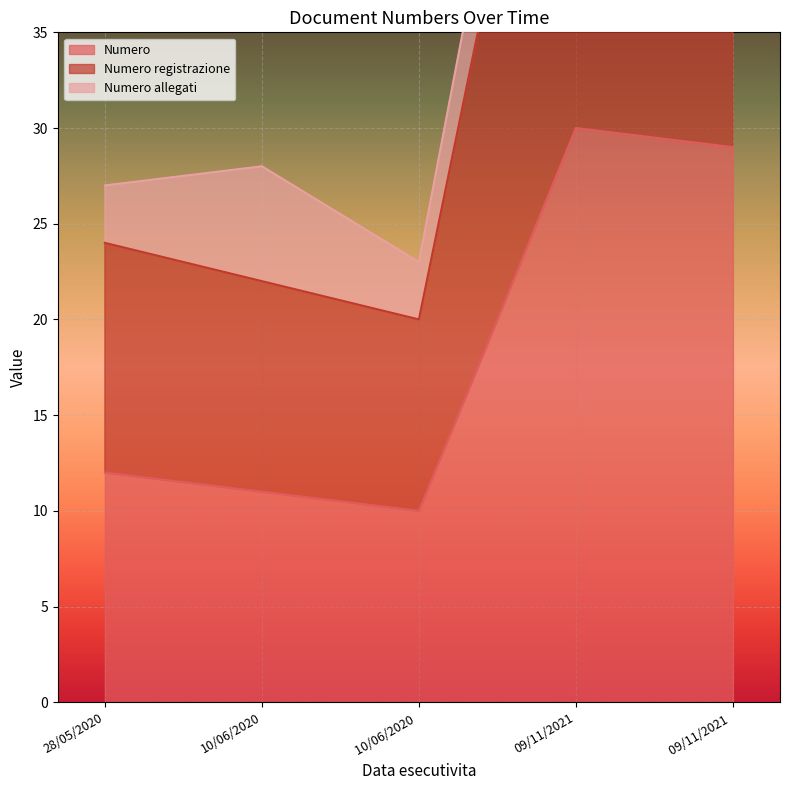

List the labels in order of Numero value, largest first.

09/11/2021, 09/11/2021 , 28/05/2020, 10/06/2020, 10/06/2020 